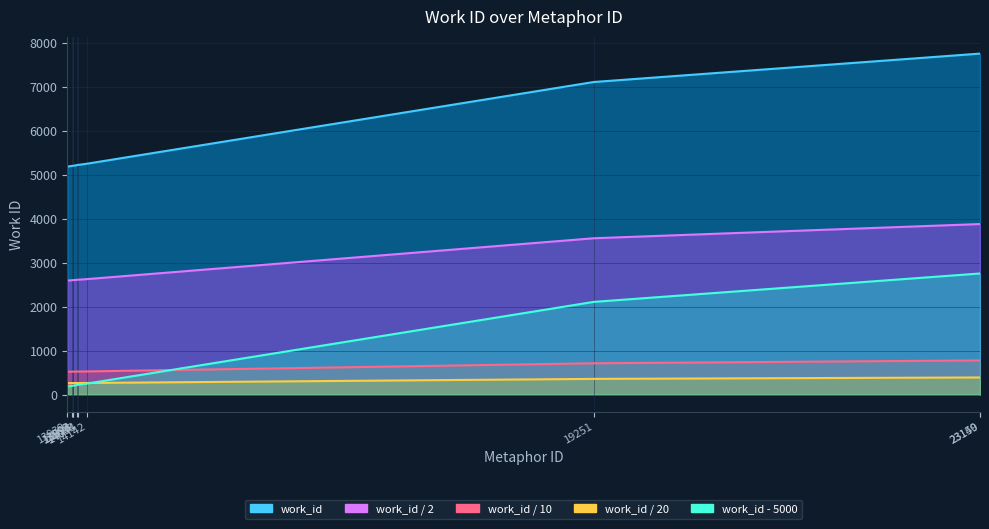

The chart shows a value of 1735 at 19251. True or false?

False